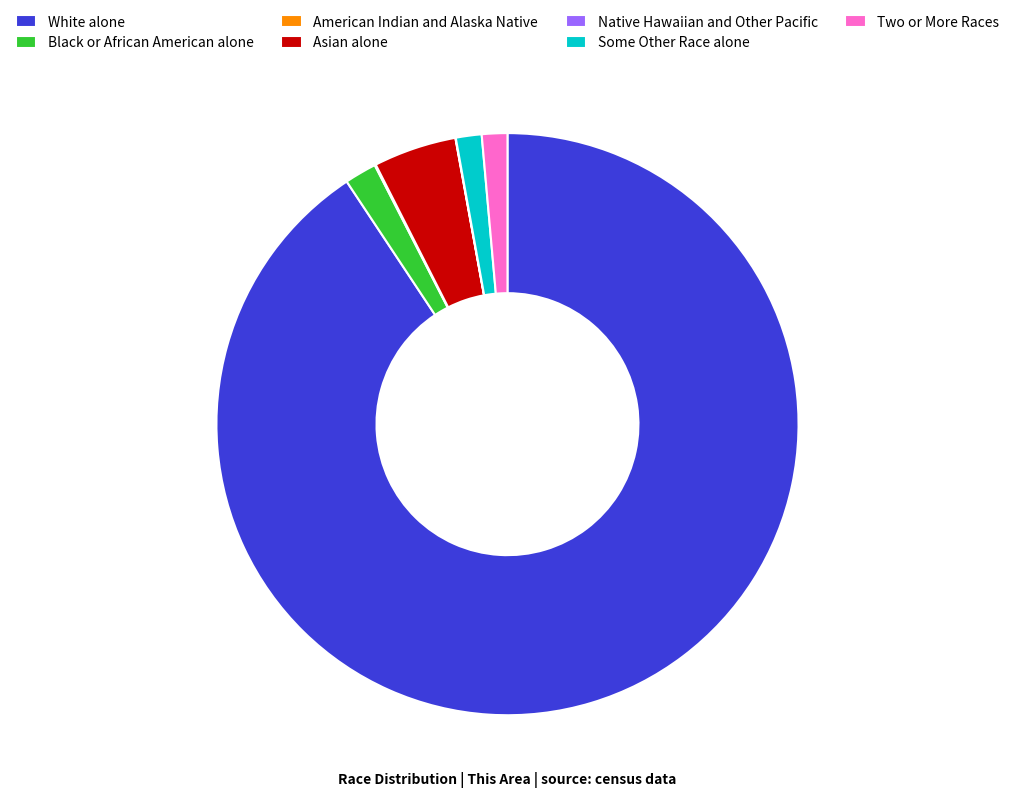

Which slice is the largest?

White alone